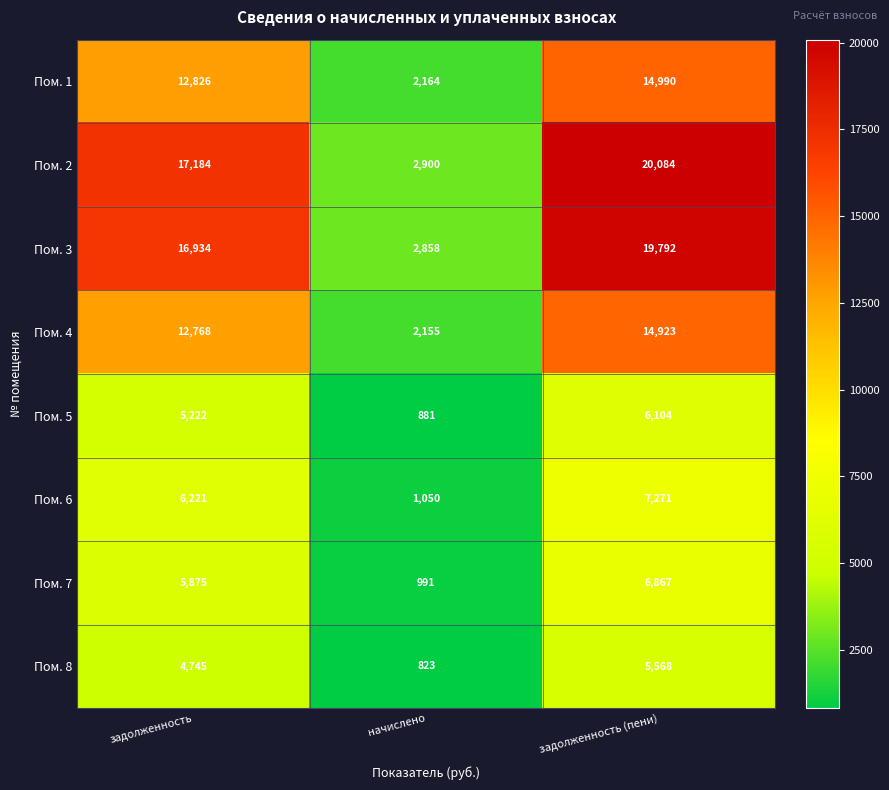

How many distinct data groups are displayed?

8